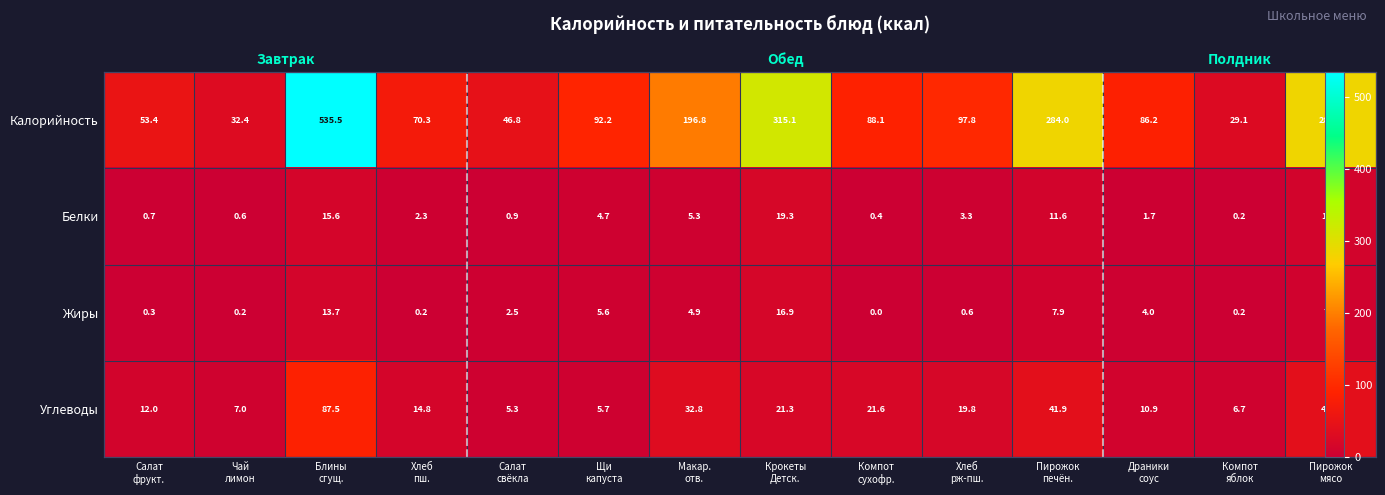

At how many categories does at least one series exceed 399?

1